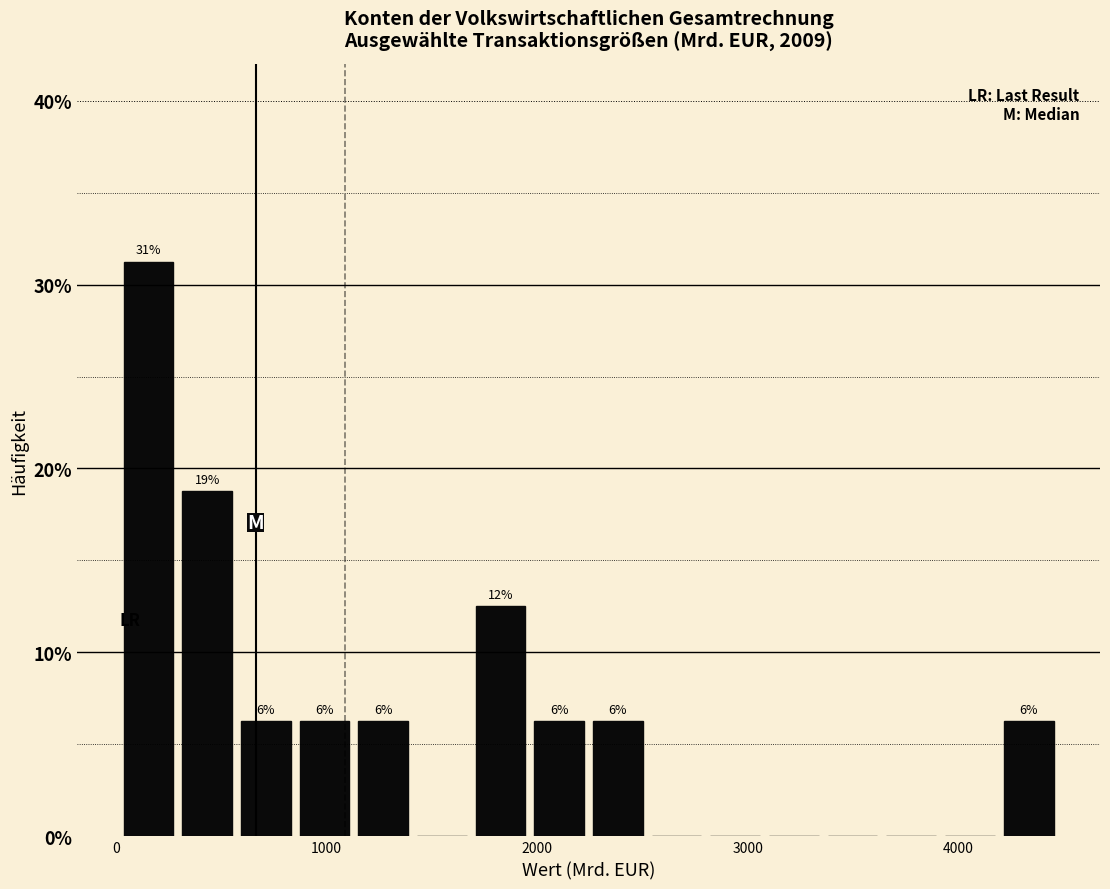

Read against the x-axis, roughly where is the centre of the tallest bar?

200